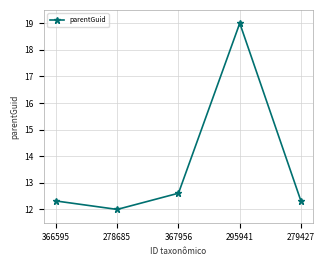

Reading right to left, list all the values displayed in this chart.

279427=12.3	295941=19.0	367956=12.6	278685=12.0	366595=12.3